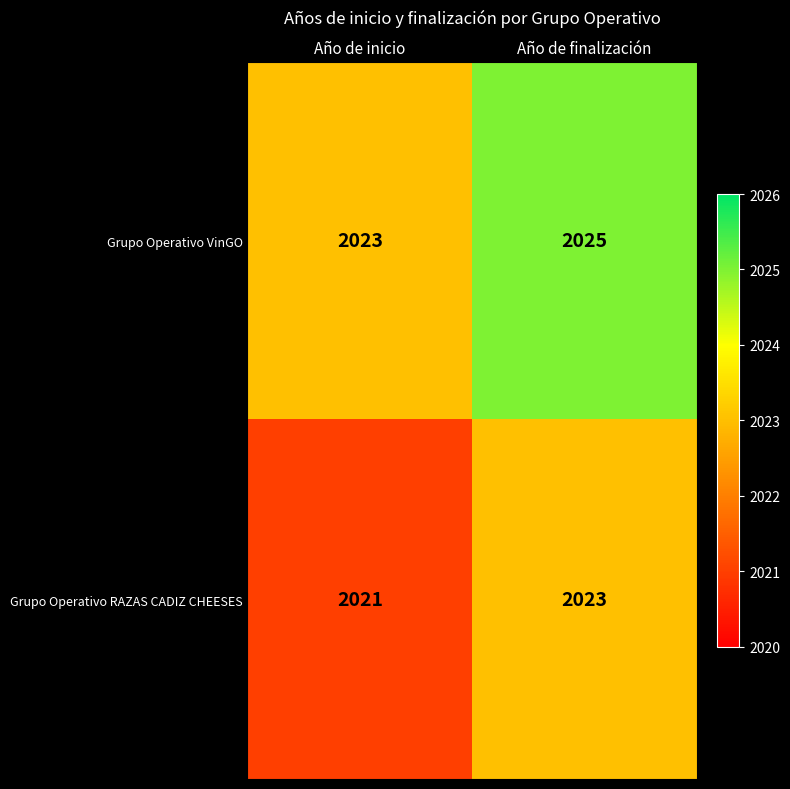

At which label is Grupo Operativo RAZAS CADIZ CHEESES closest to 2022?

Año de inicio